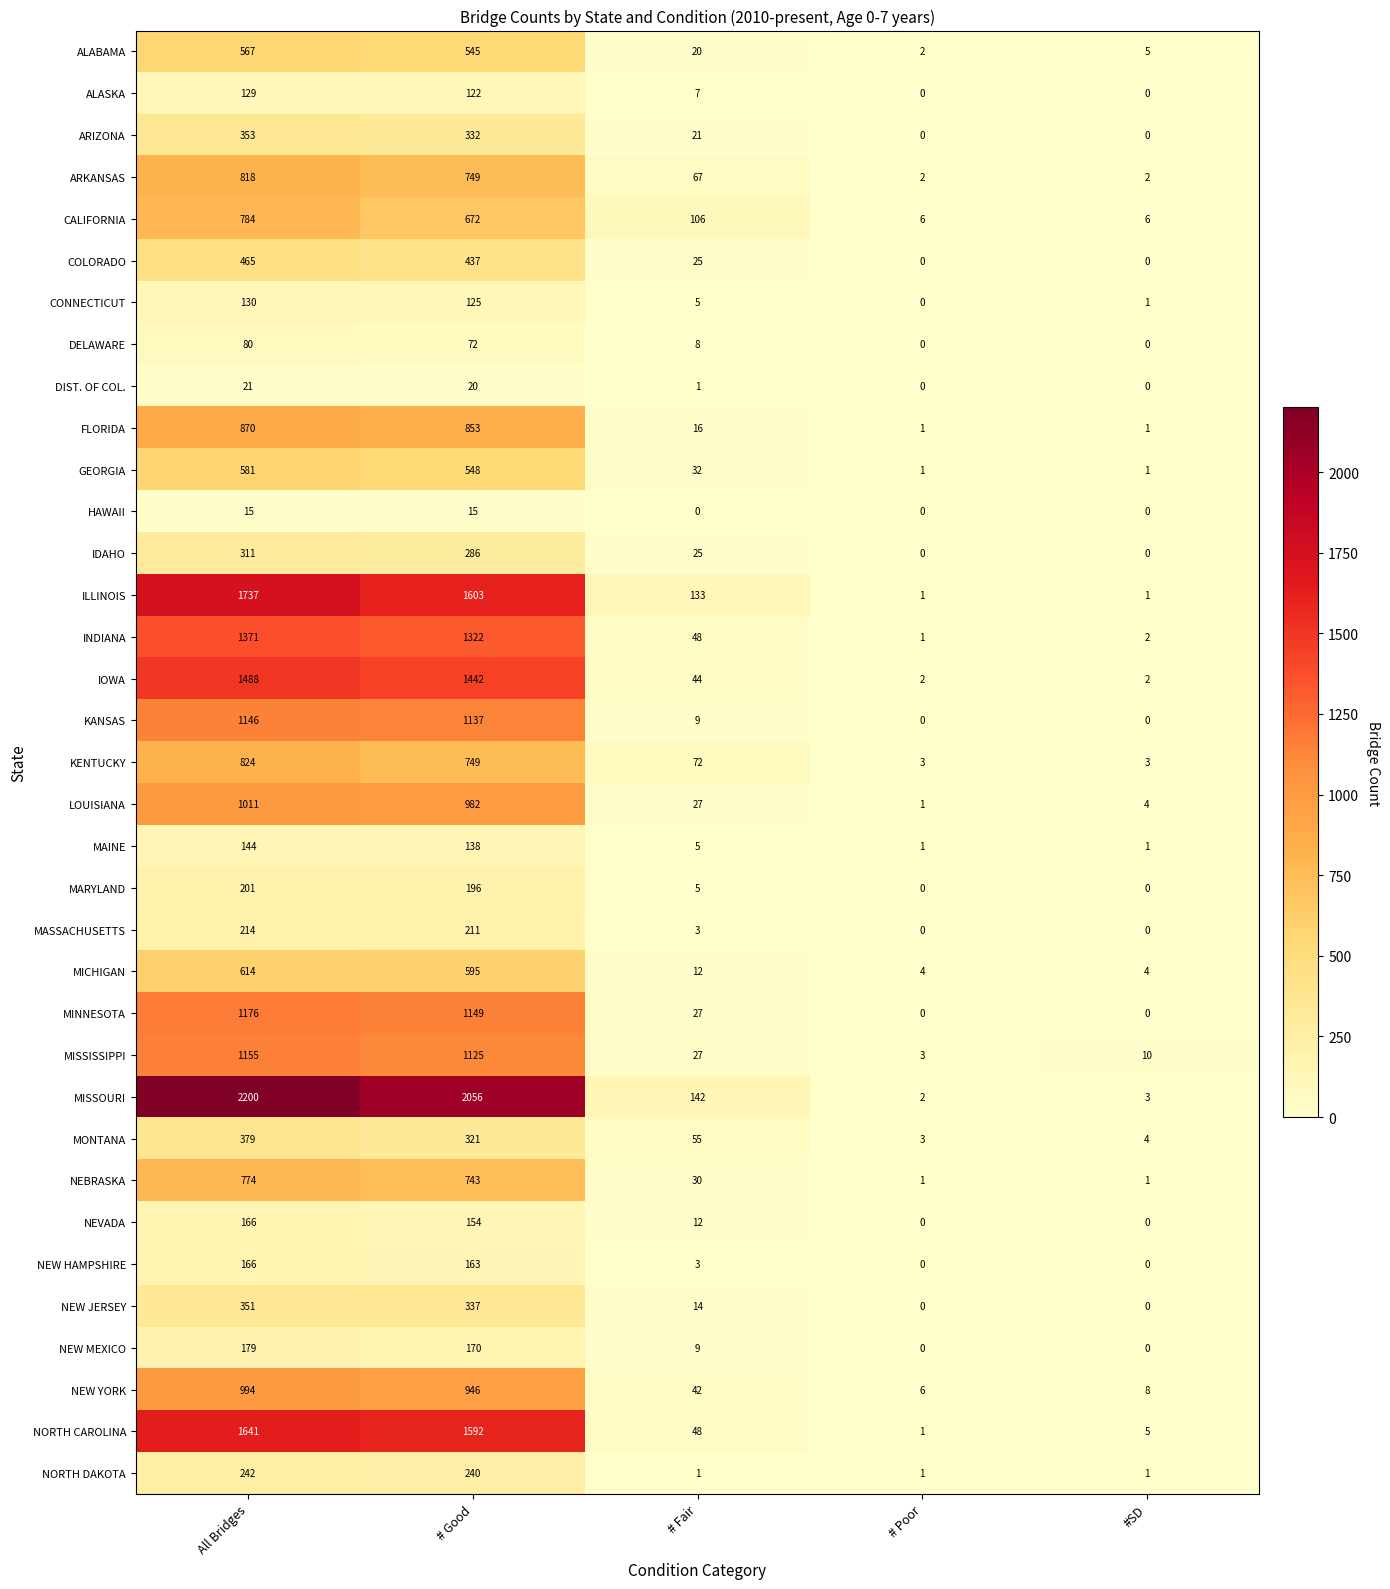

Which series changed the most between All Bridges and #SD?

MISSOURI